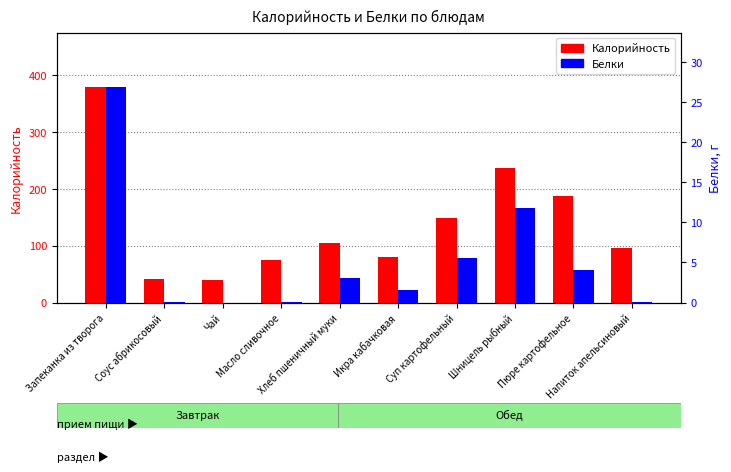

Which series has the largest total across all categories?

Калорийность